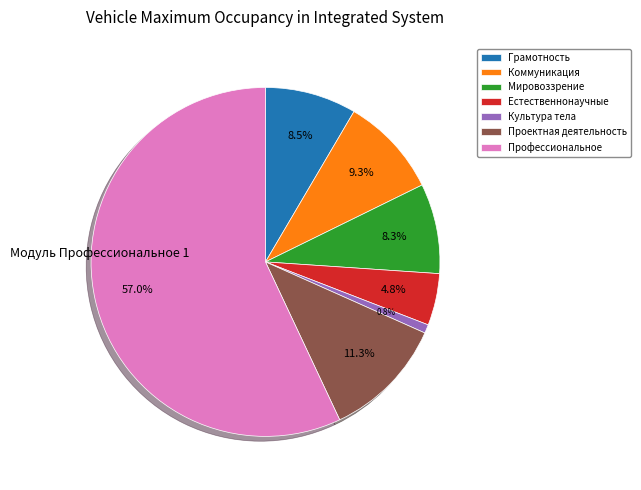

How many segments does this pie chart have?

7